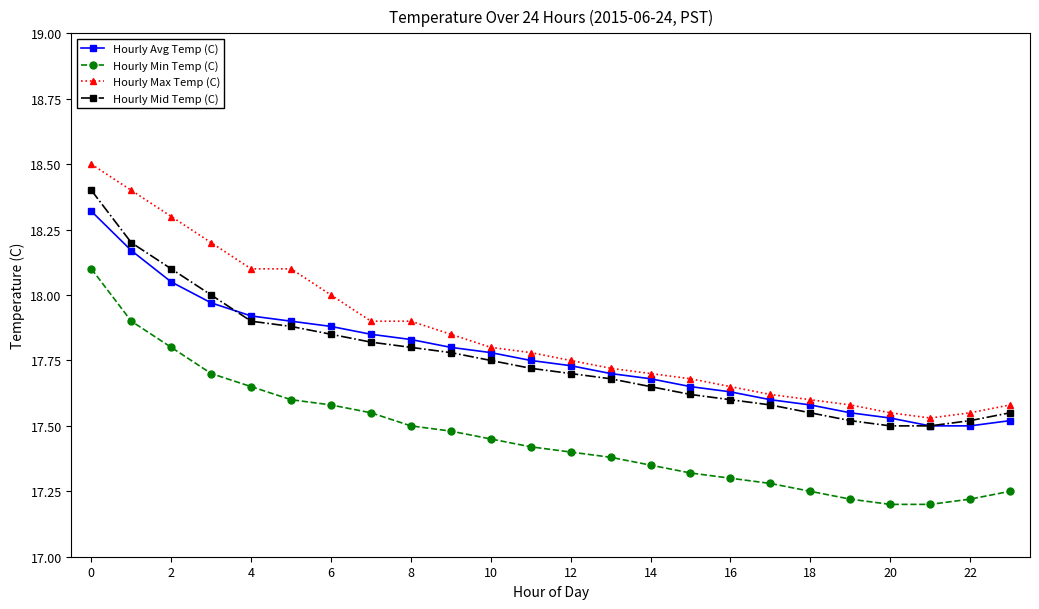

Which series has the widest spread of values?

Hourly Max Temp (C)